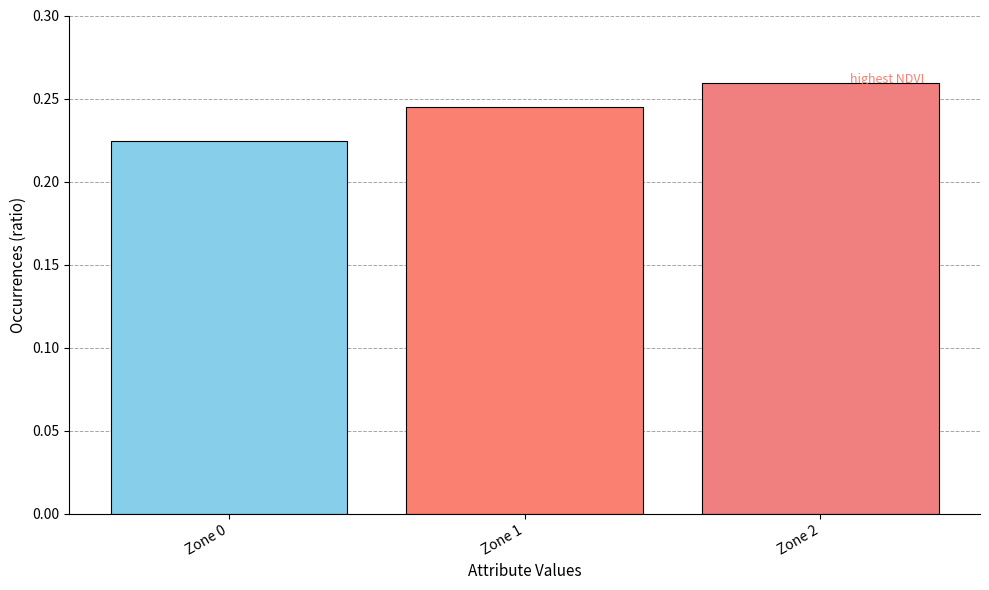

How many categories are shown in the chart?

3